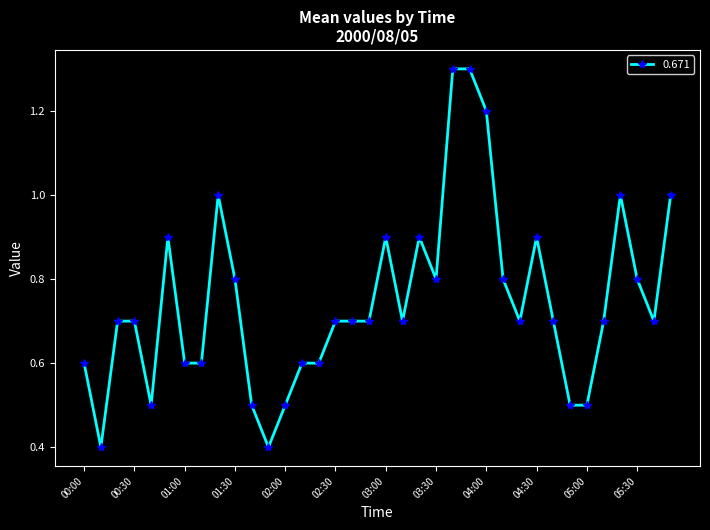

What is the difference between the maximum and minimum values?

0.9